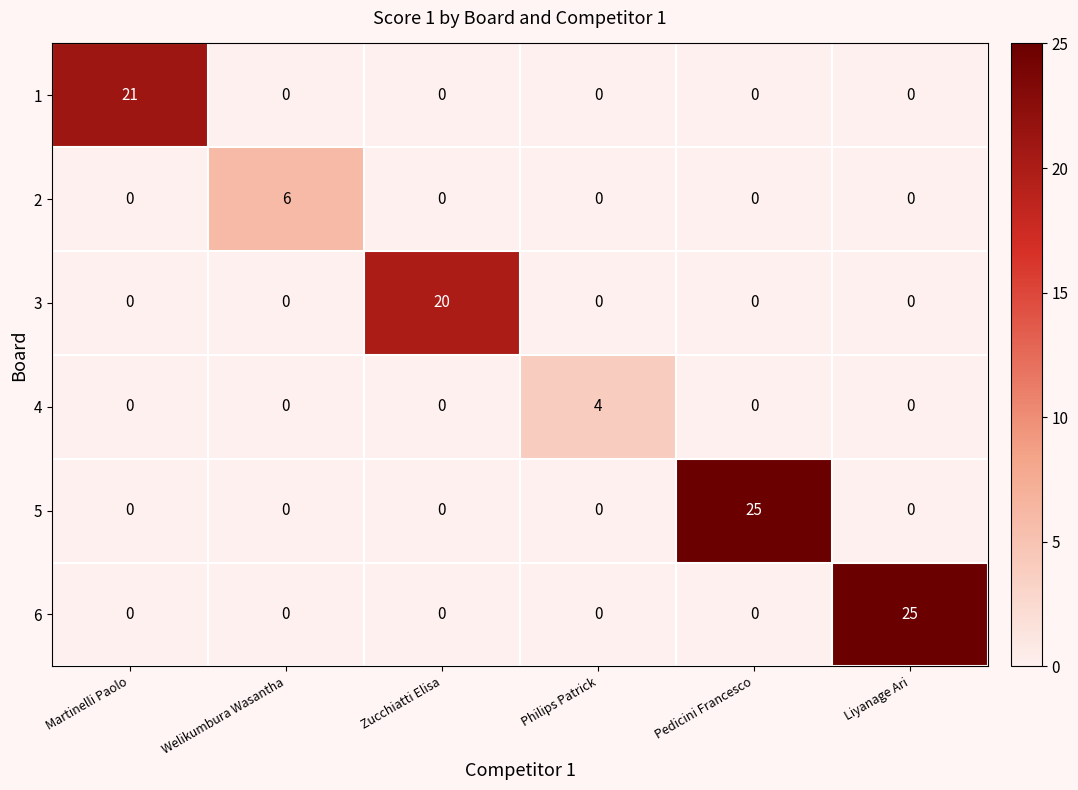

How many series are shown in this chart?

6